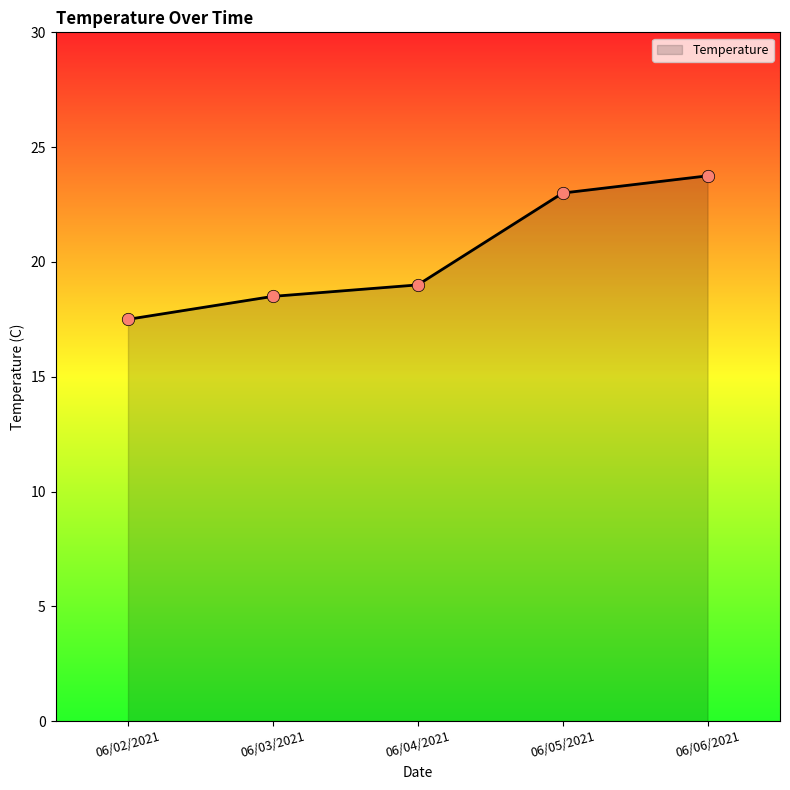

Which has a higher value, 06/05/2021 or 06/03/2021?

06/05/2021